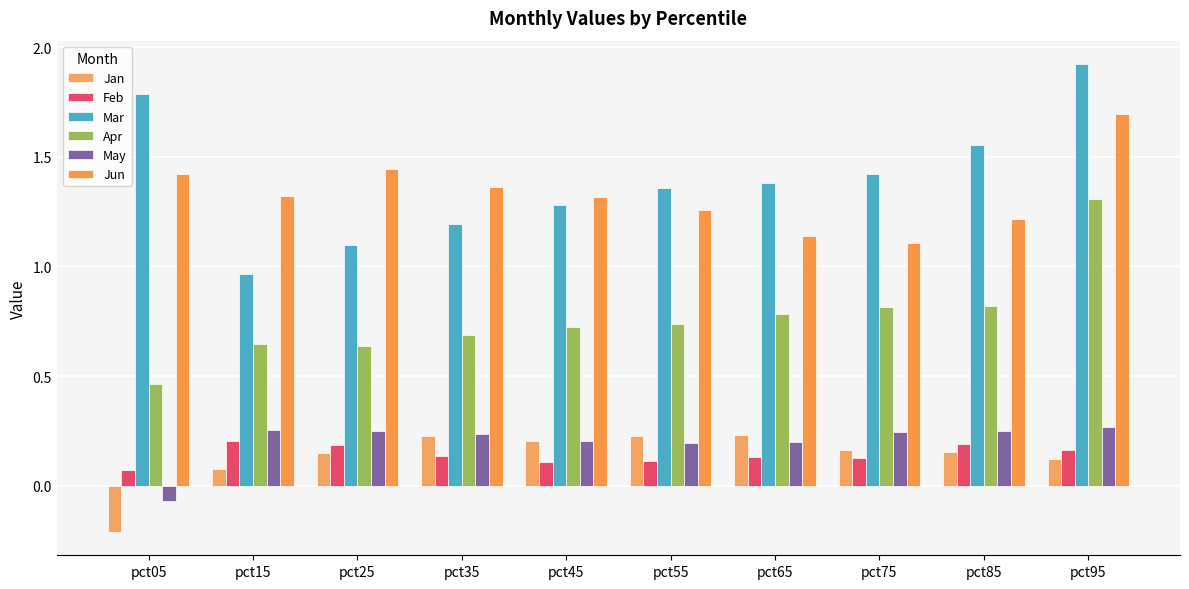

How many categories are shown in the chart?

10